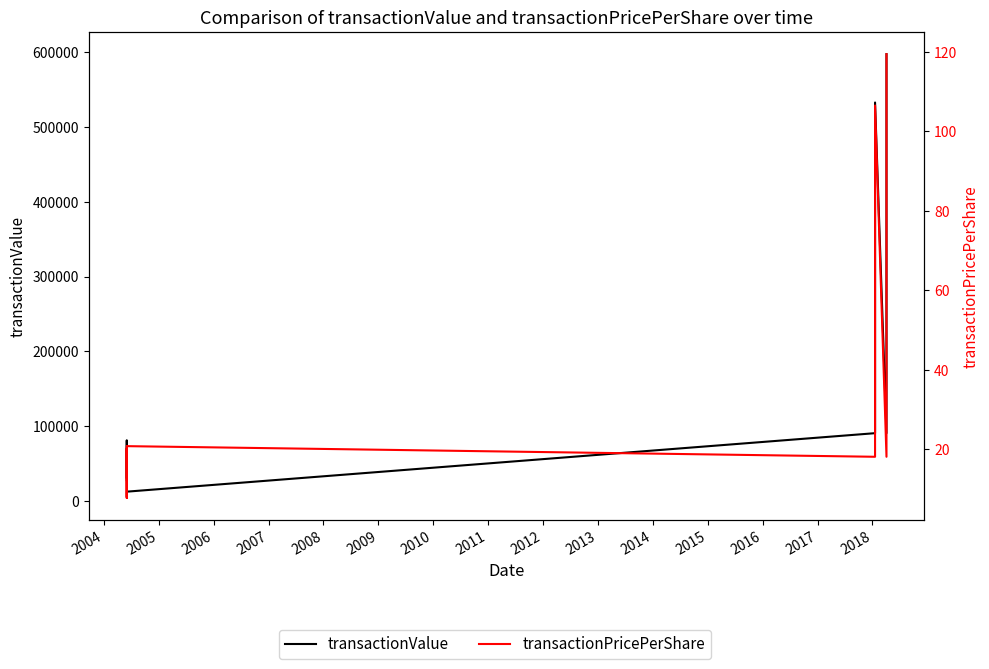

Reading left to right, list all the values displayed in this chart.

transactionValue: 31640.0	81353.0	26807.0	70322.0	4833.0	12735.0	90850.0	532619.0	90850.0	597213.0
transactionPricePerShare: 7.9	20.3	7.9	20.8	7.9	20.8	18.2	106.5	18.2	119.4